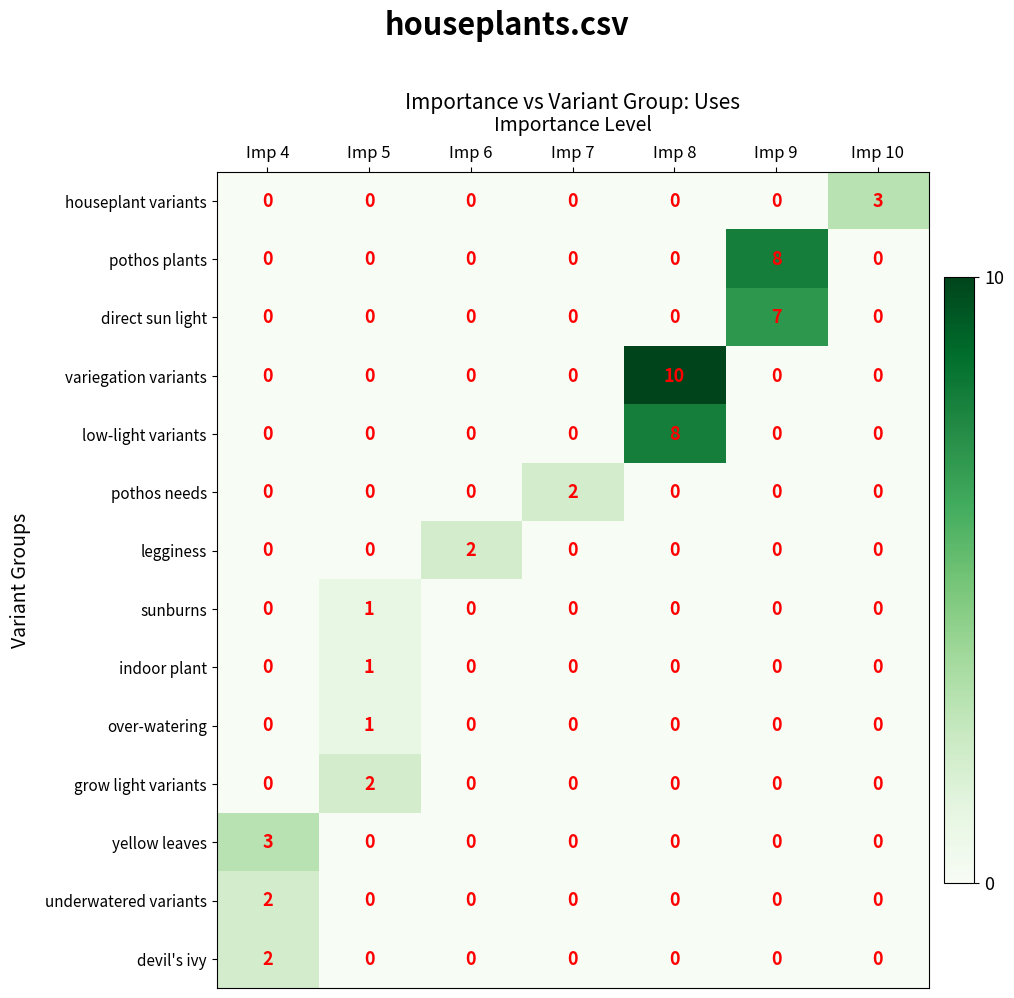

Which series has the widest spread of values?

variegation variants